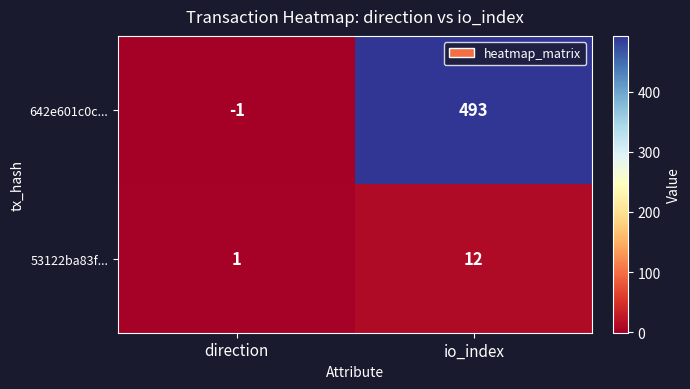

Which series has the largest total across all categories?

642e601c0c...